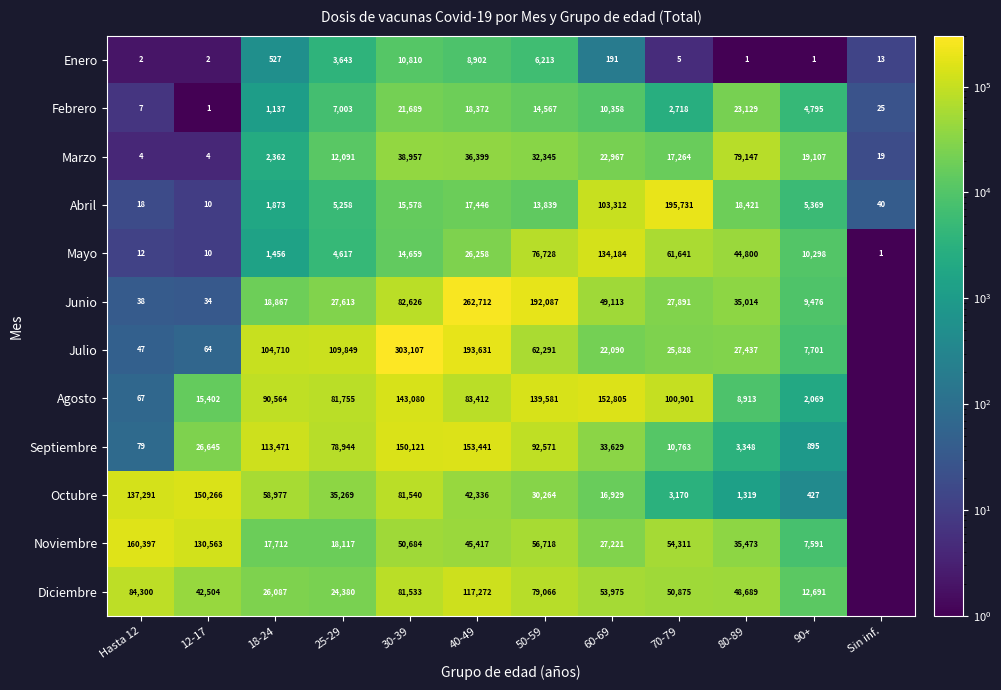

At which category is the sum across all series the highest?

40-49